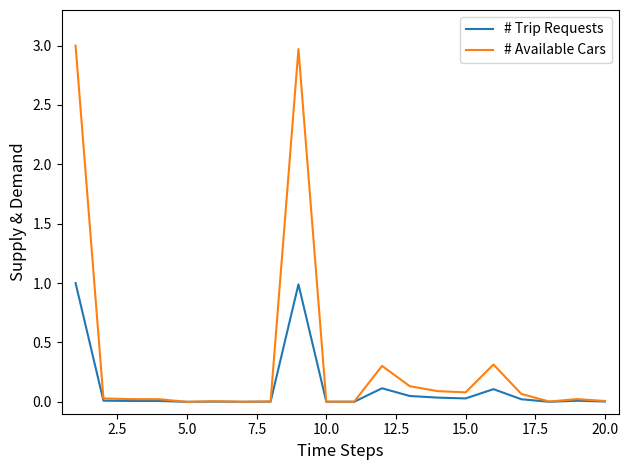

Which series has the widest spread of values?

# Available Cars